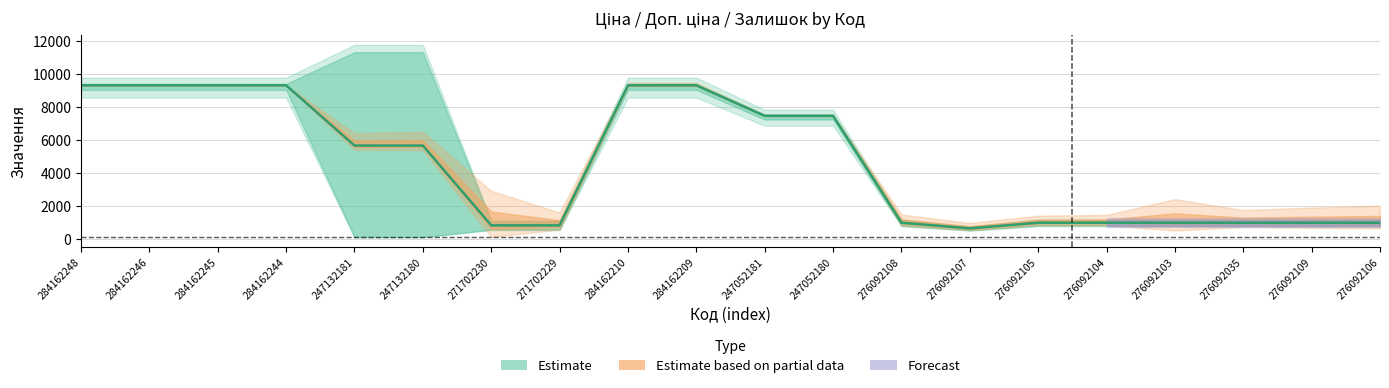

What is the difference between the Ціна values at 284162248 and 276092105?

8459.0